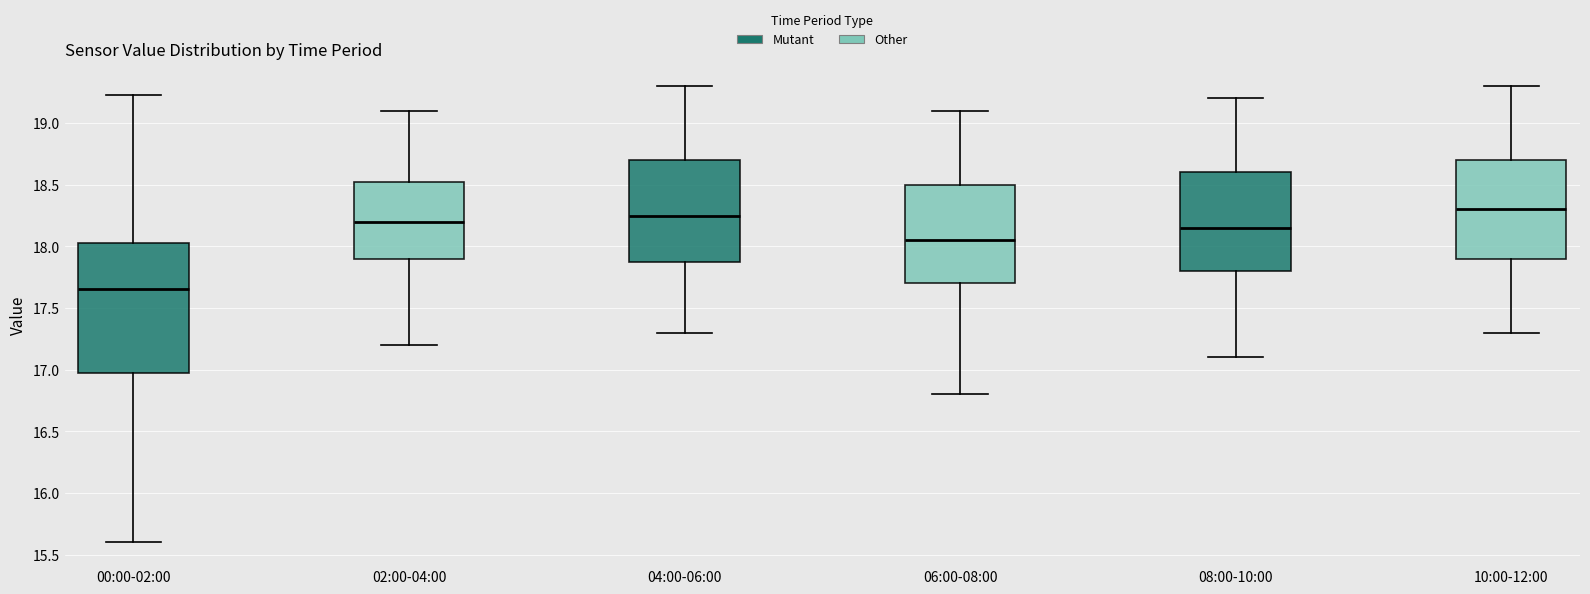

Where does the lower whisker of the box for 10:00-12:00 end on the y-axis? The values are not printed on the chart, so give them approximately, as read against the axis.

17.30